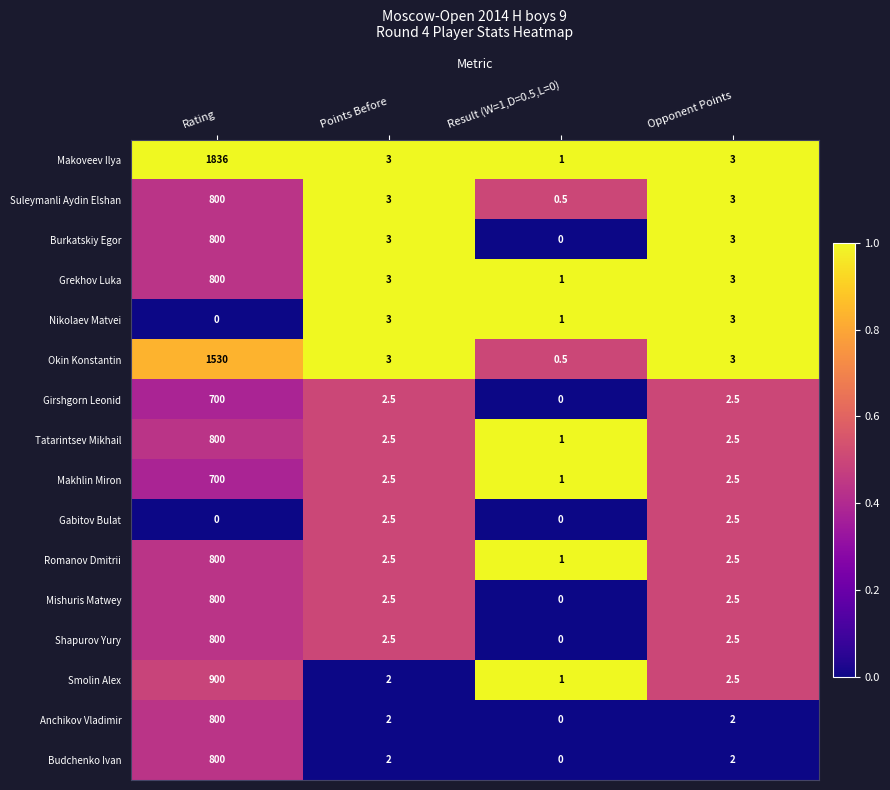

Is it true that Shapurov Yury equals -255.0 at Result (W=1,D=0.5,L=0)?

False